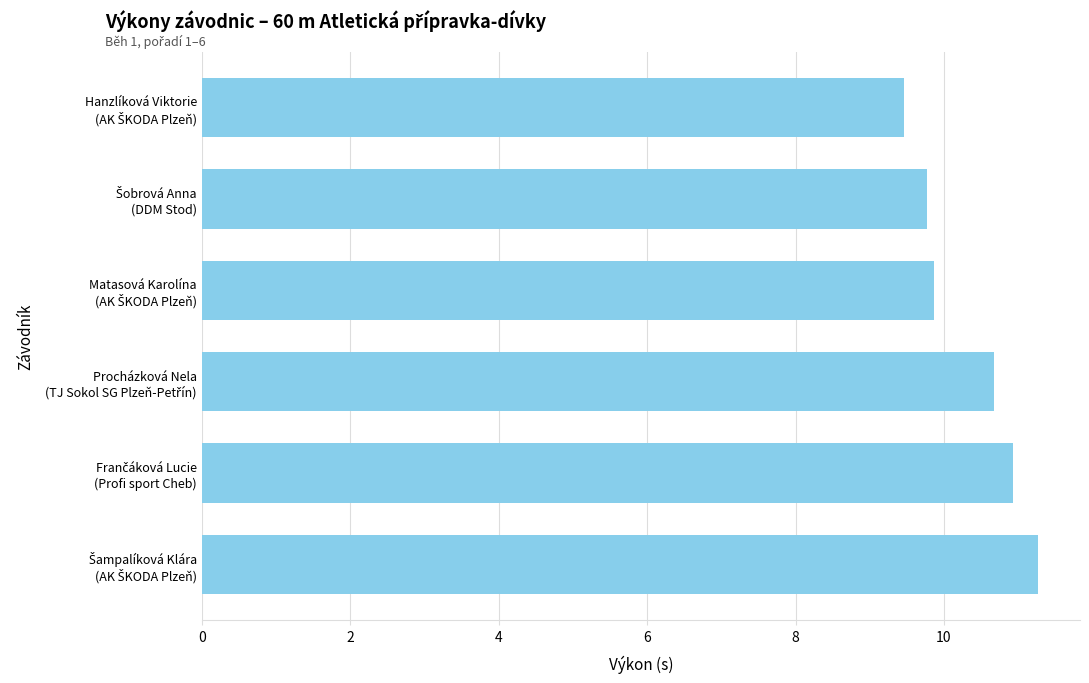

What is the sum of all values?

62.0